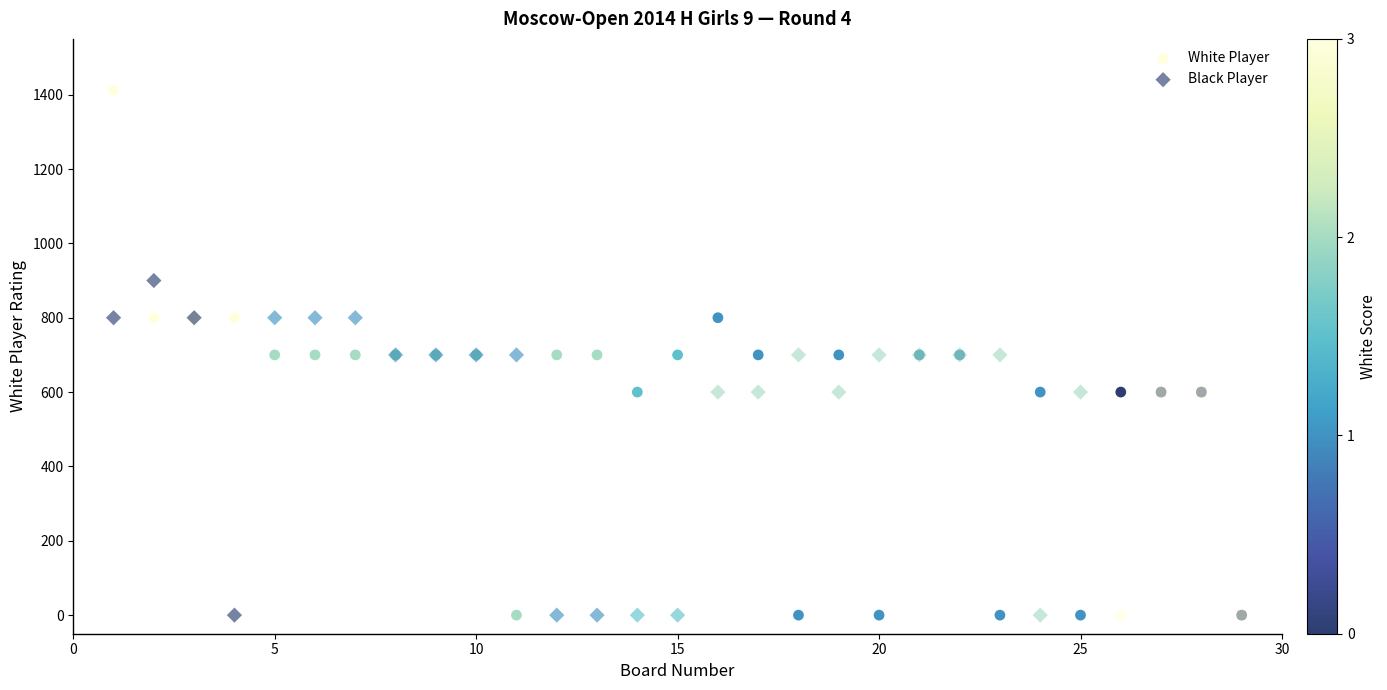

Which series reaches the maximum Y coordinate?

White Player